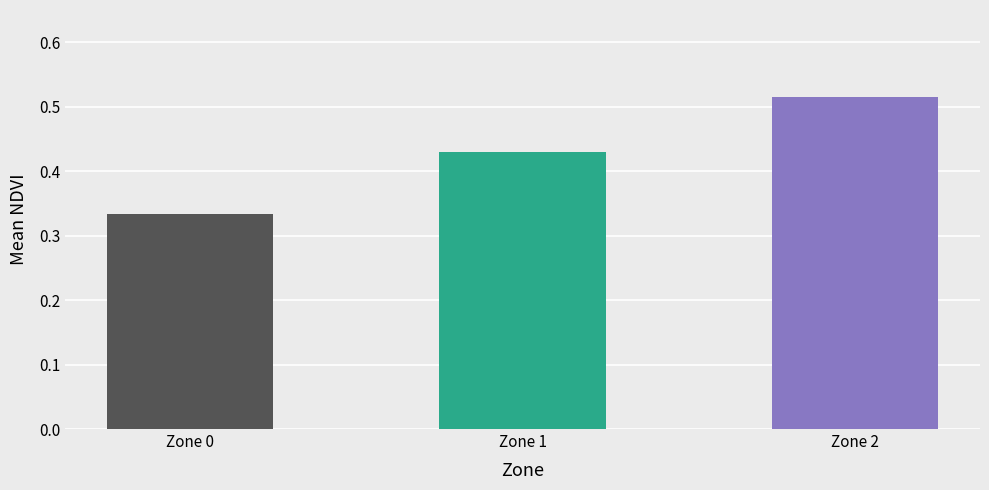

The chart shows a value of 0.6 at Zone 0. True or false?

False